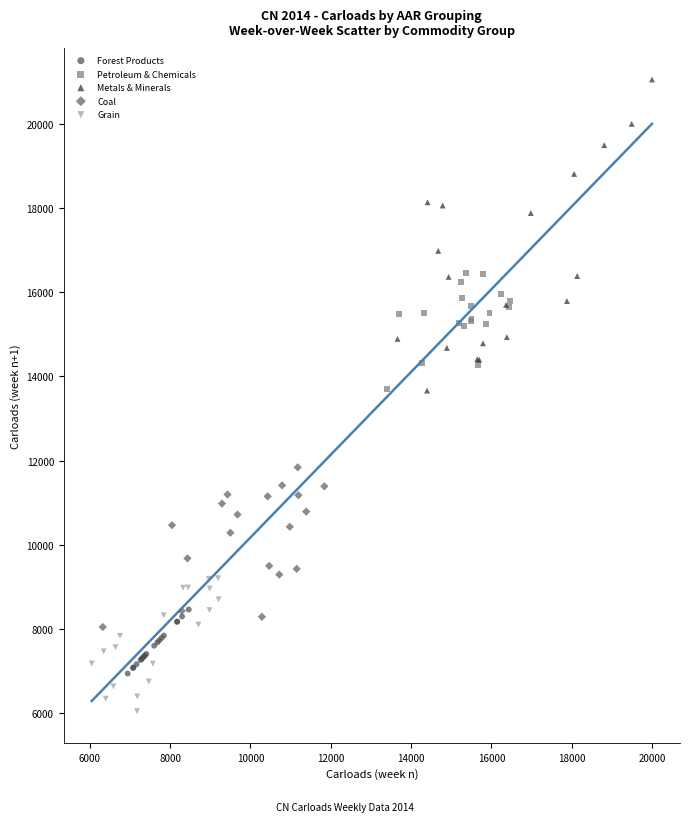

Which series reaches the maximum Y coordinate?

Metals & Minerals